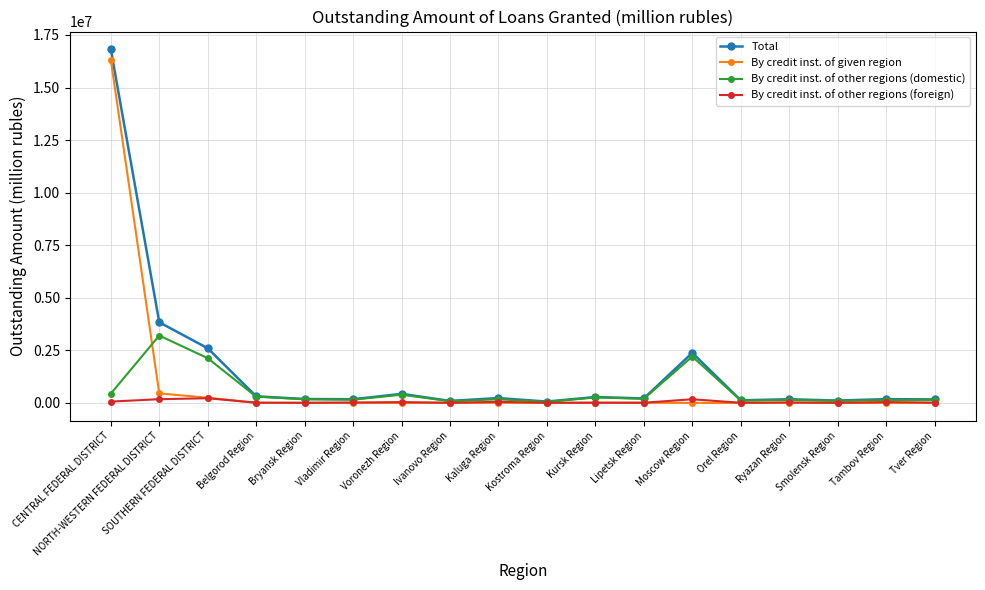

At how many categories does at least one series exceed 1493166?

4